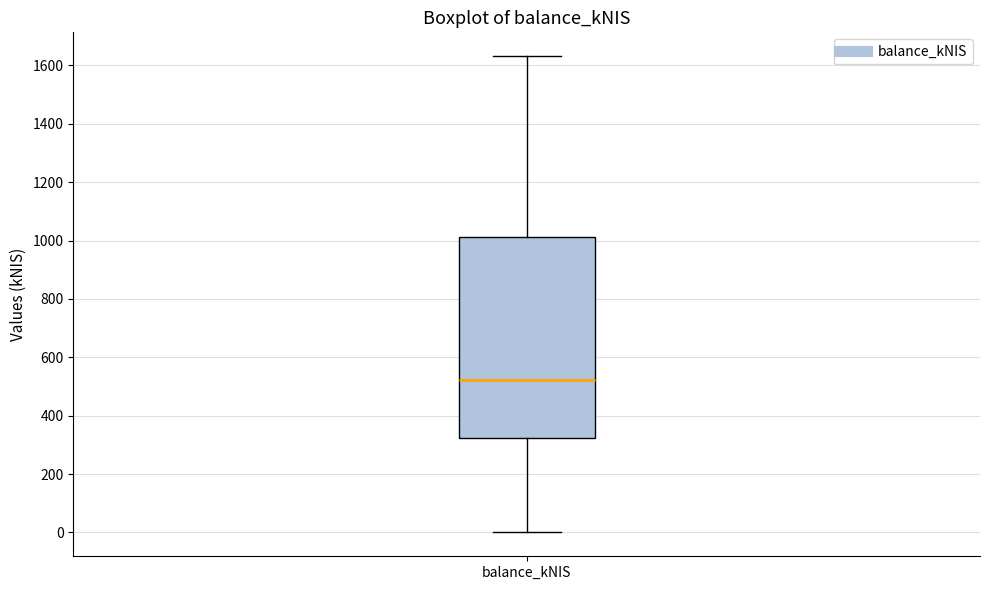

Where does the lower whisker of the box for balance_kNIS end on the y-axis? The values are not printed on the chart, so give them approximately, as read against the axis.

0